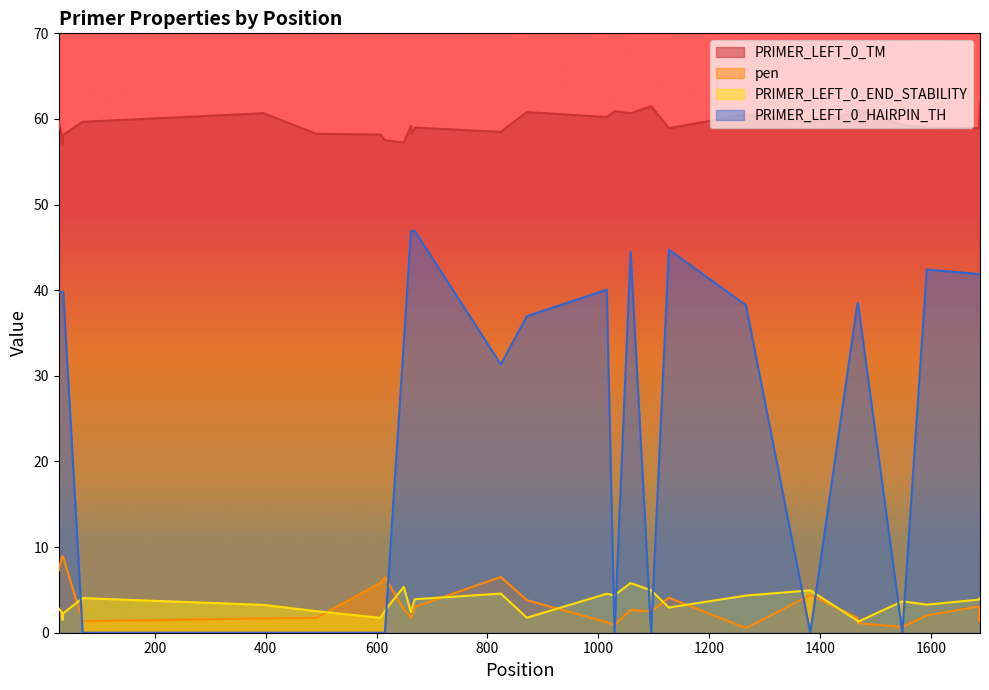

List the labels in order of pen value, smallest first.

1266, 1548, 1029, 1468, 1015, 70, 1687, 396, 491, 663, 1467, 662, 1688, 1592, 1095, 1058, 649, 669, 1686, 871, 1127, 1382, 607, 615, 824, 27, 34, 32, 35, 33